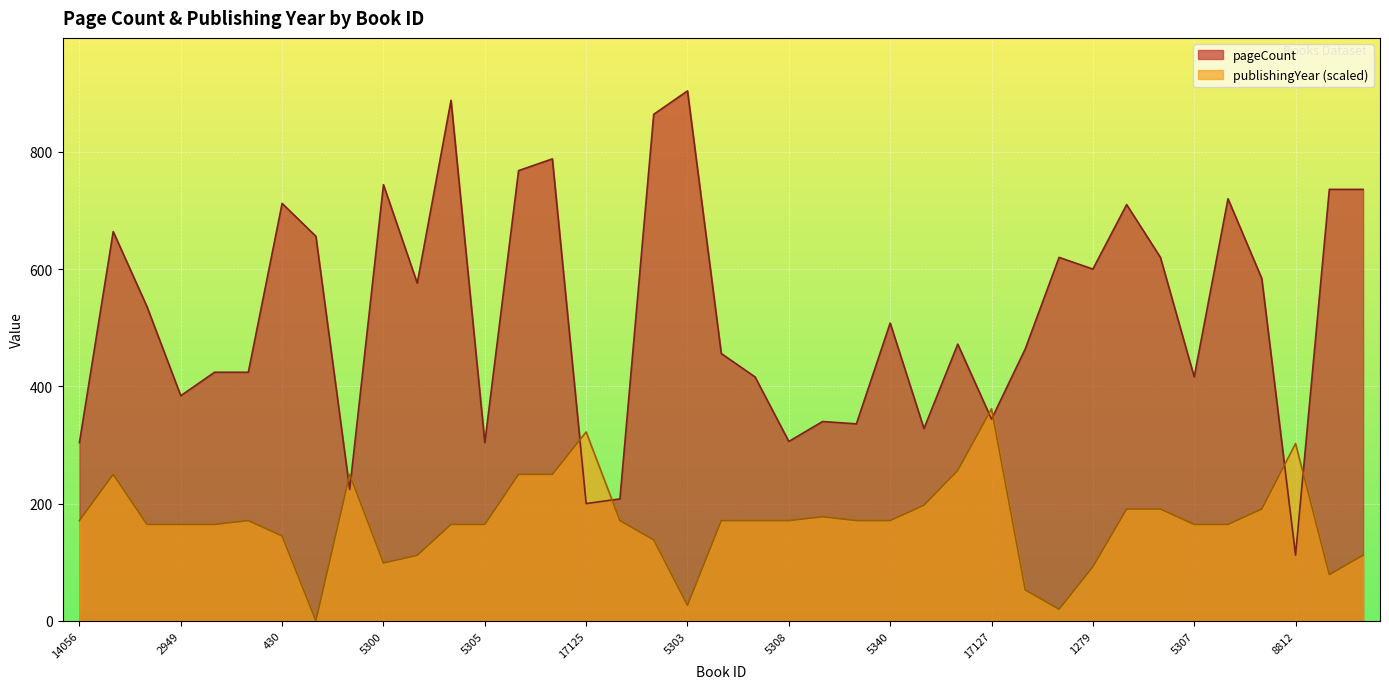

What is the label of the 3rd point from the left?

6699